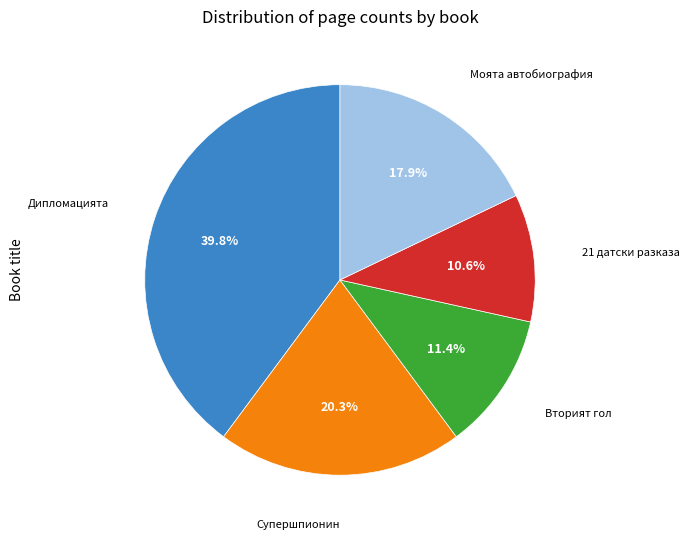

Does any single category account for the majority?

No